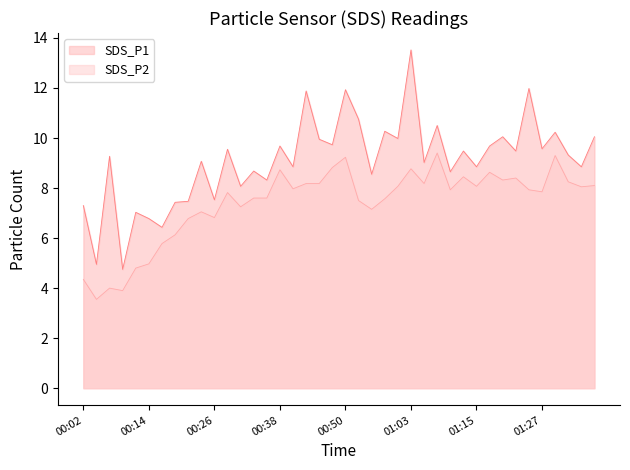

What is the total value across all series at 00:41?

16.8